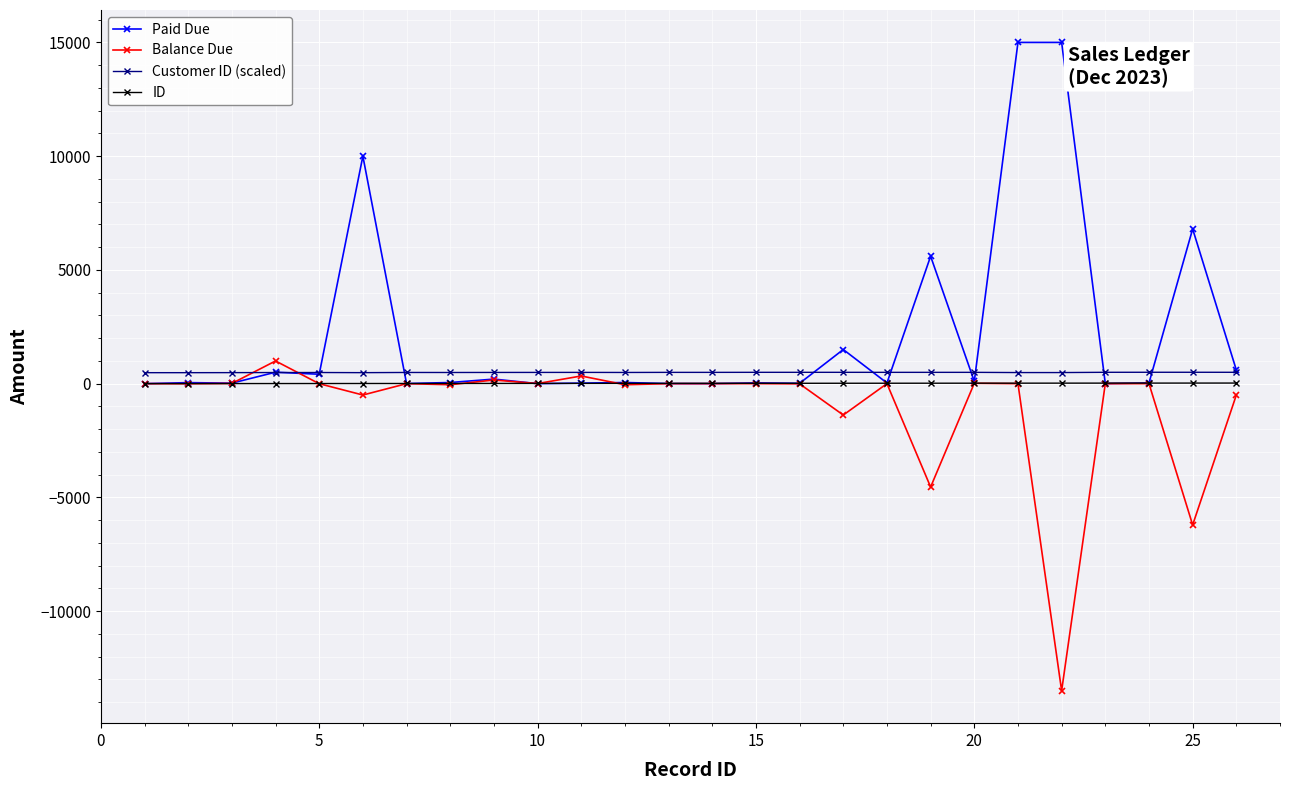

Rank the series by their average value, from highest to lowest.

Paid Due, Customer ID (scaled), ID, Balance Due